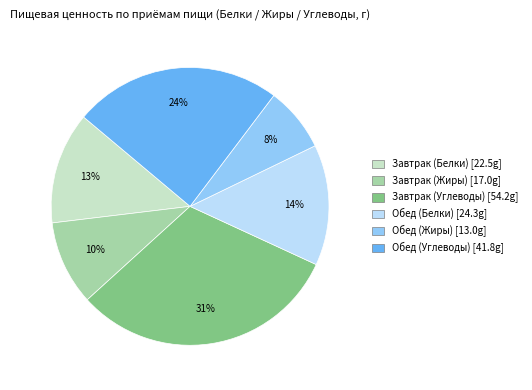

Combined, do Обед (Белки) and Обед (Жиры) account for over 50%?

No